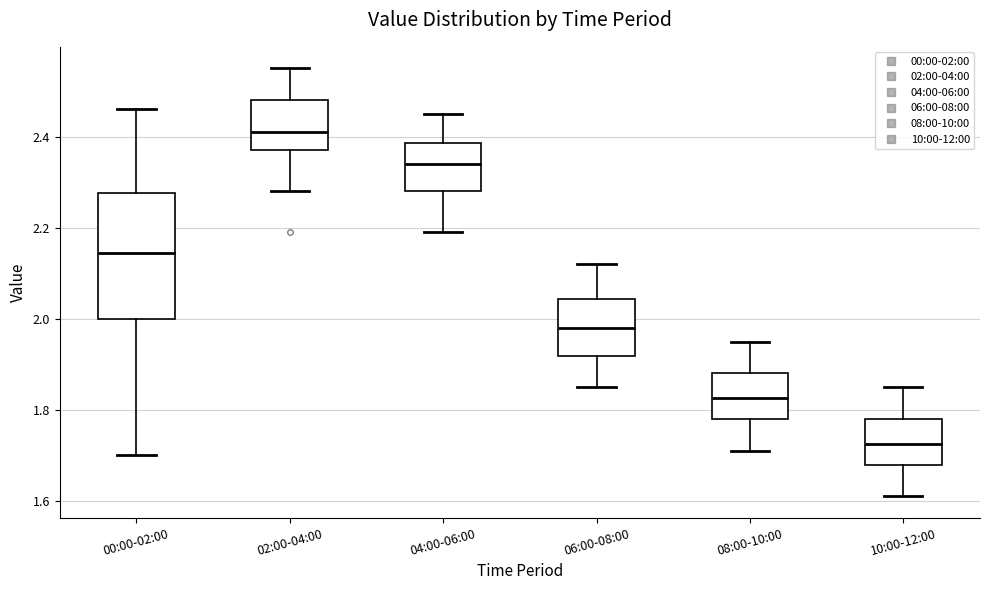

Where does the upper whisker of the box for 00:00-02:00 end on the y-axis? The values are not printed on the chart, so give them approximately, as read against the axis.

2.46